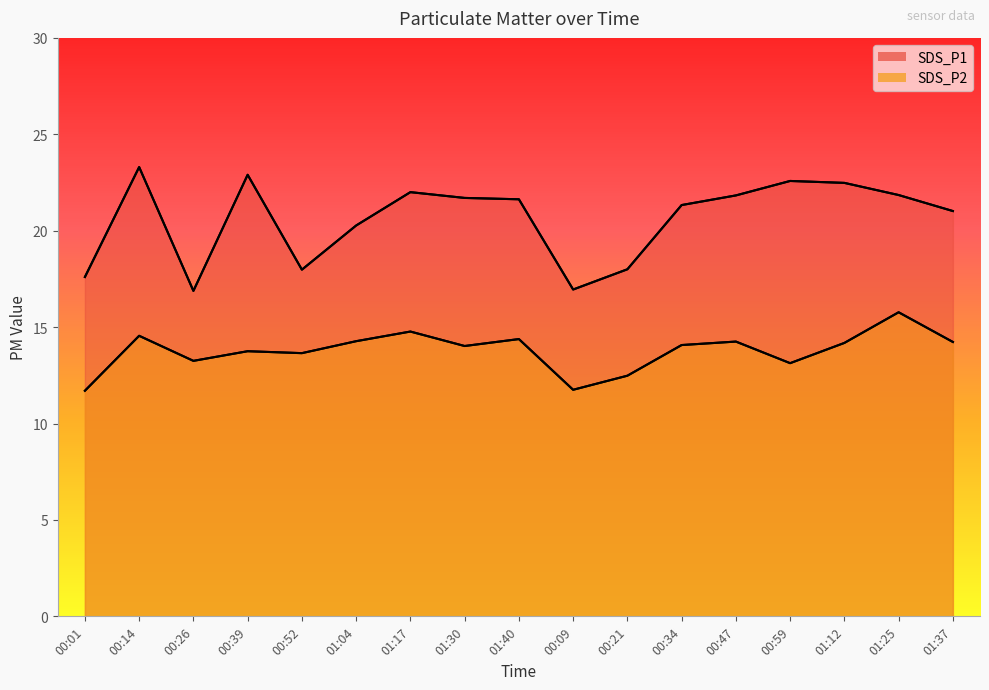

Which series has the widest spread of values?

SDS_P1